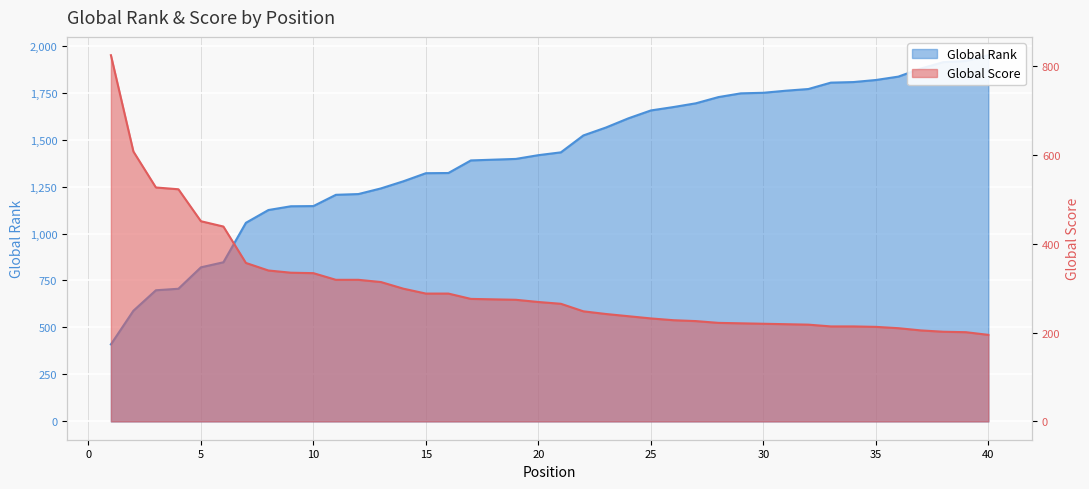

At which category is the sum across all series the highest?

40